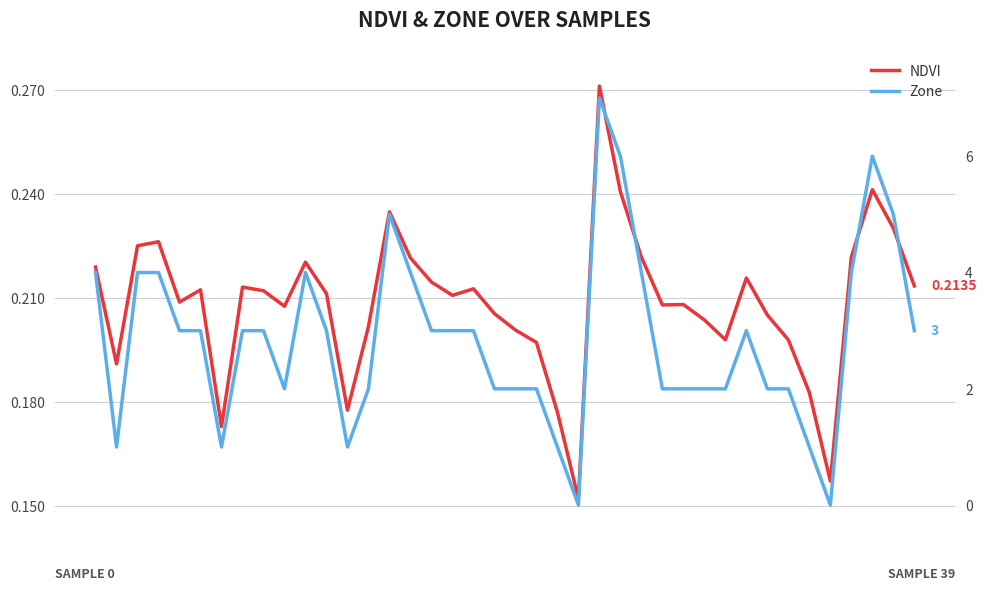

Is it true that NDVI equals 0.2 at 36?

True